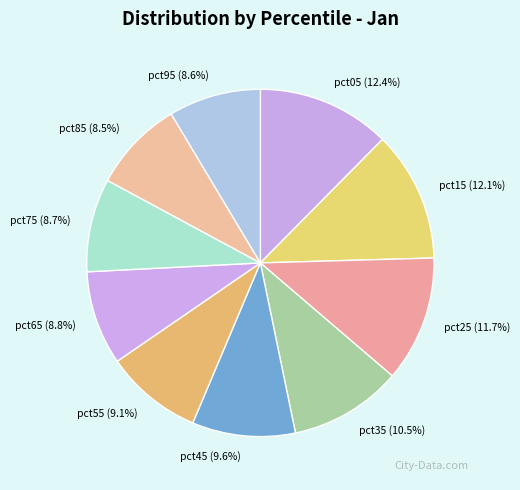

Which has a higher value, pct85 (8.5%) or pct45 (9.6%)?

pct45 (9.6%)